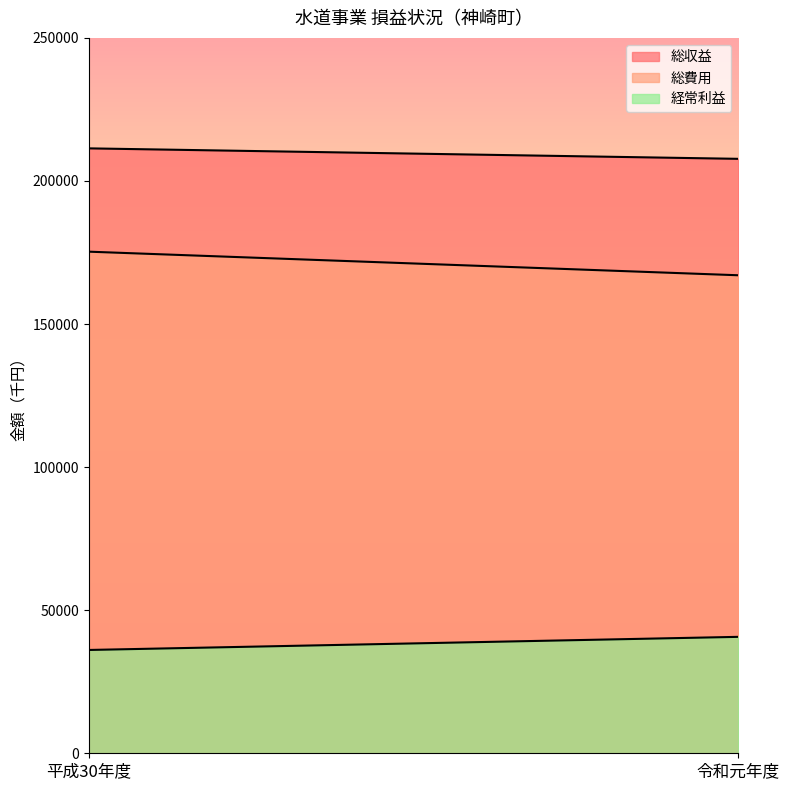

The 総収益 series shows 332436 at 平成30年度. True or false?

False